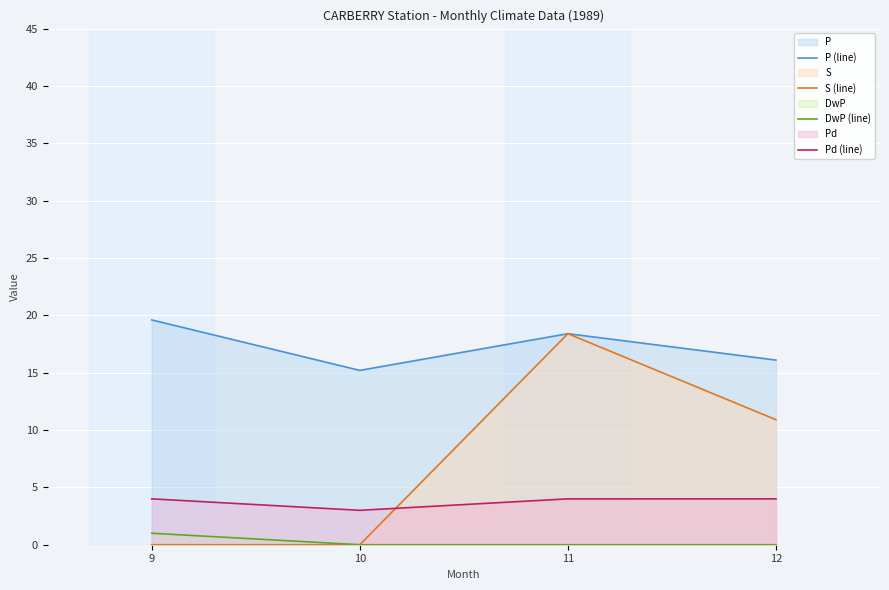

Is the value of DwP (line) at 11 greater than the value of Pd (line) at 10?

No